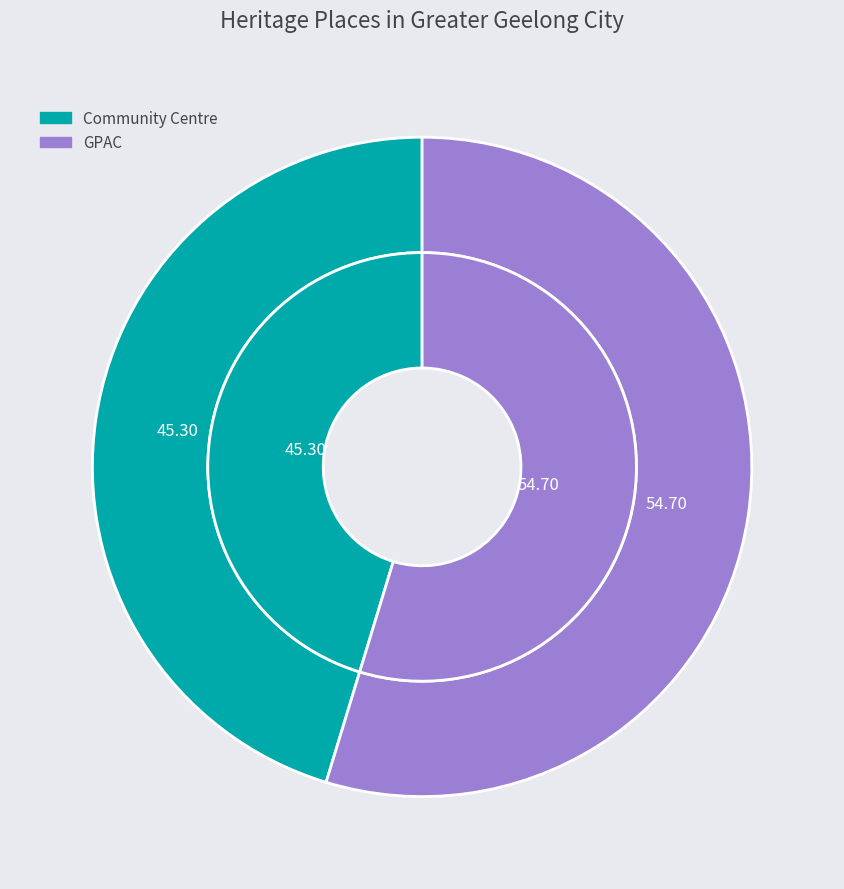

Do GPAC and Community Centre together represent more than half of the pie?

Yes